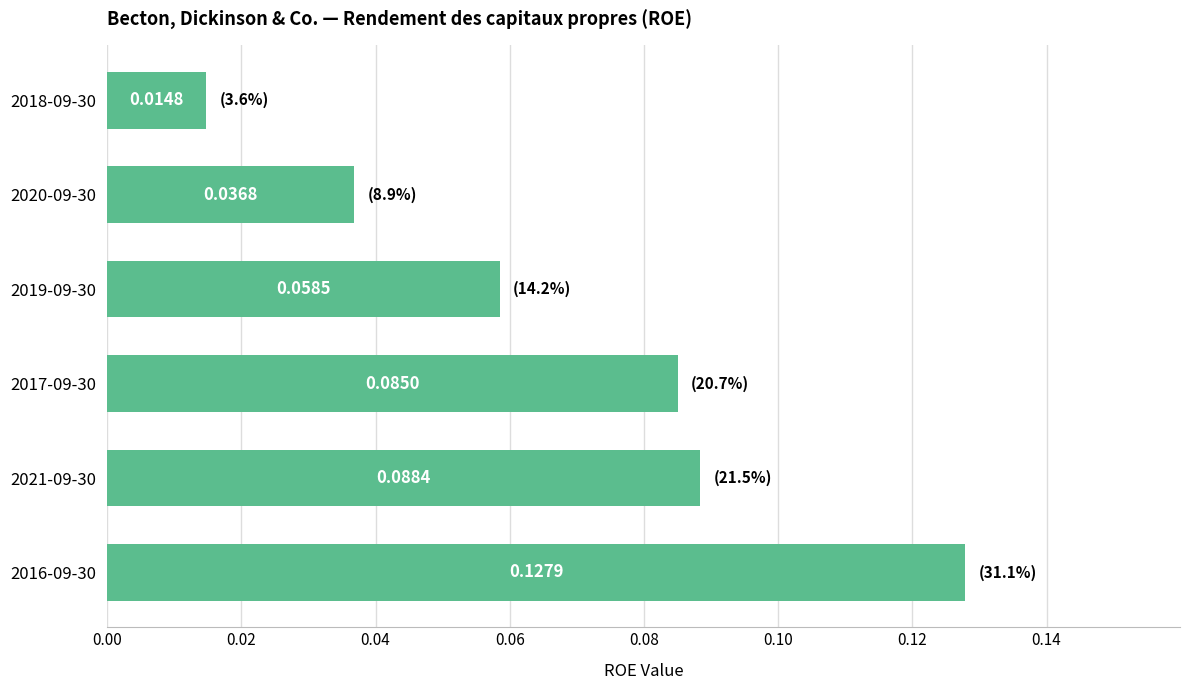

How many bars are there in total?

6